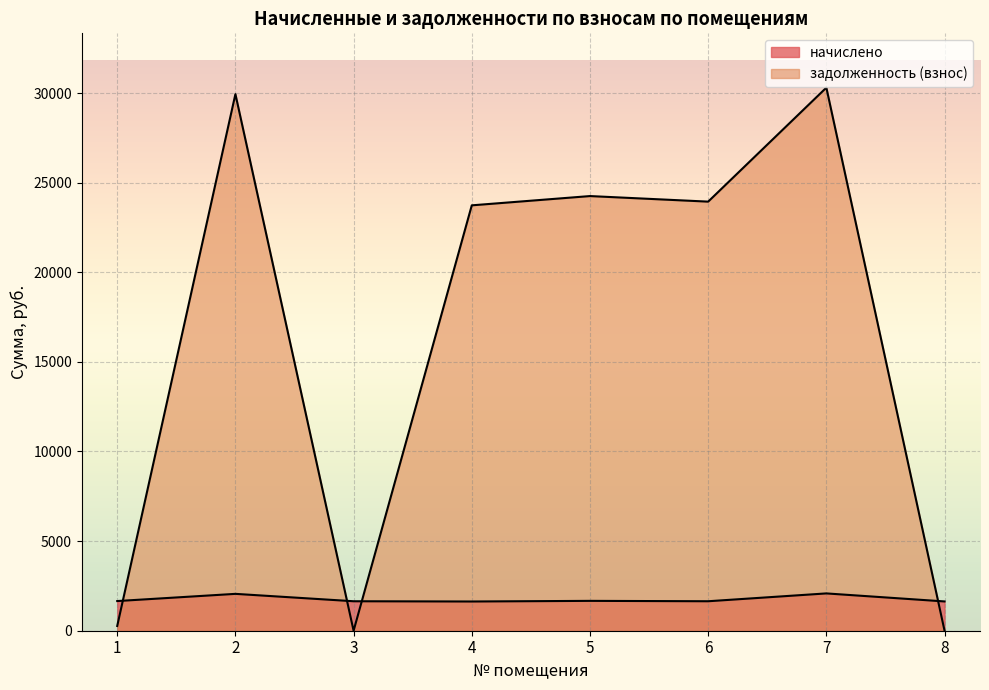

Reading right to left, what are all the values shown in this chart?

начислено: 8=1633.9	7=2081.5	6=1644.6	5=1665.9	4=1630.4	3=1644.6	2=2056.6	1=1655.2
задолженность (взнос): 8=2.0	7=30300.8	6=23940.8	5=24251.2	4=23734.1	3=0.0	2=29939.1	1=264.9